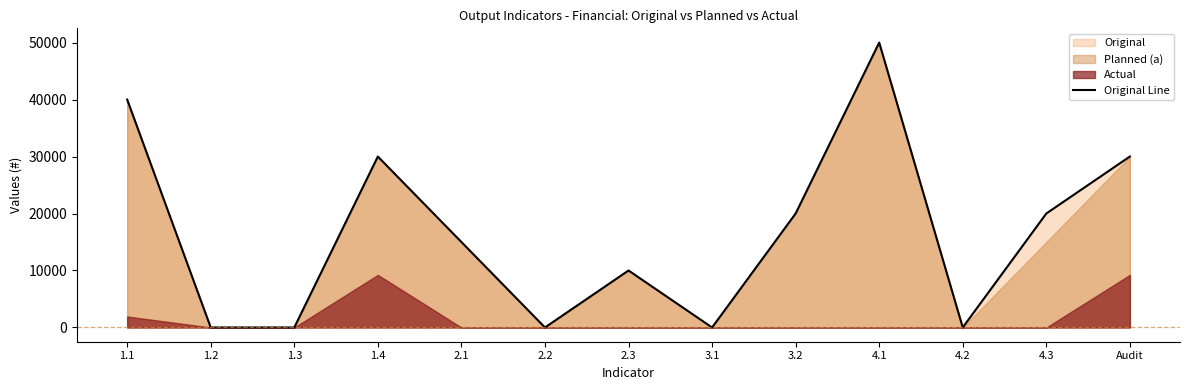

What is the difference between the maximum and minimum values?

50000